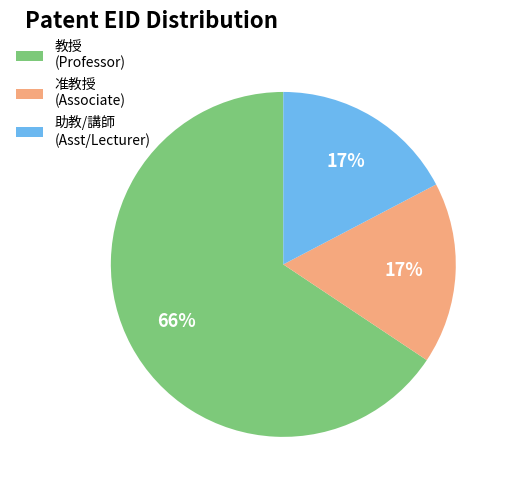

Count the number of slices in the pie.

3